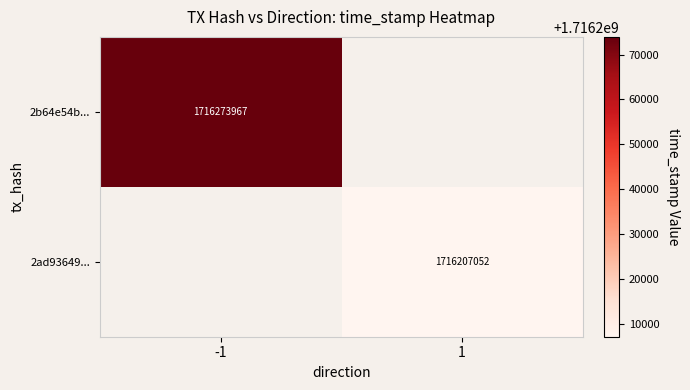

Is it true that 2ad93649... equals 1716207052 at 1?

True